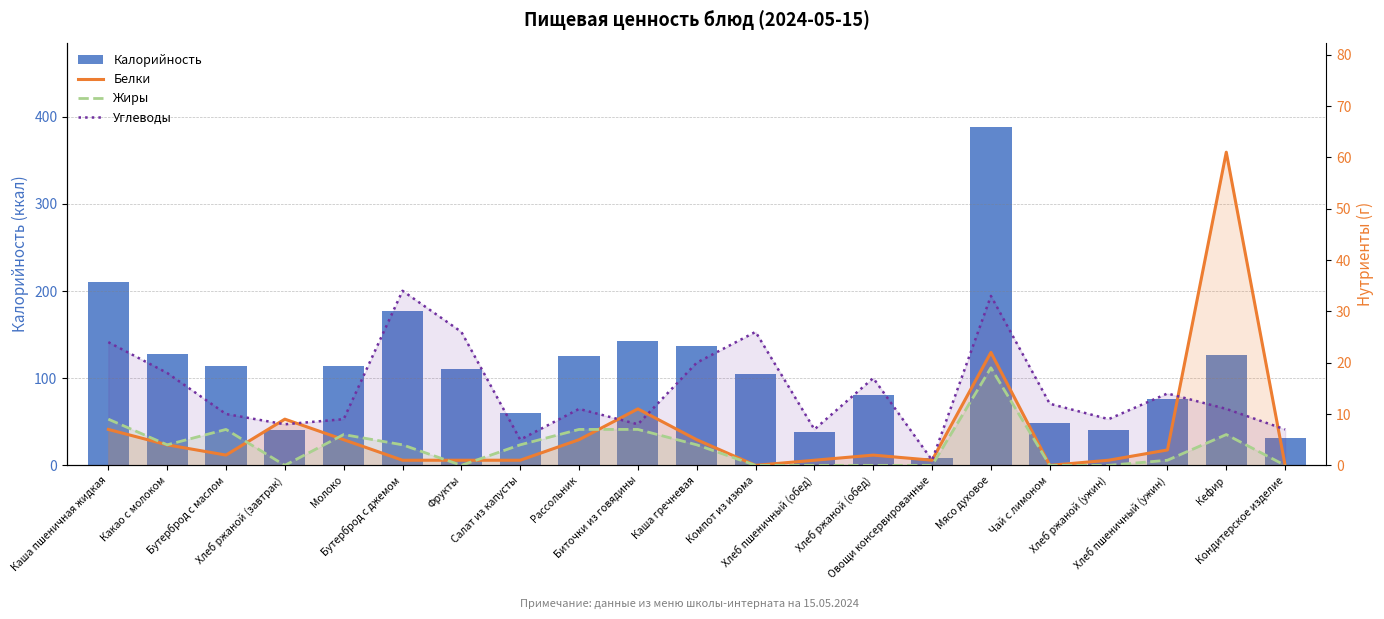

What is the average value of the Жиры series?

4